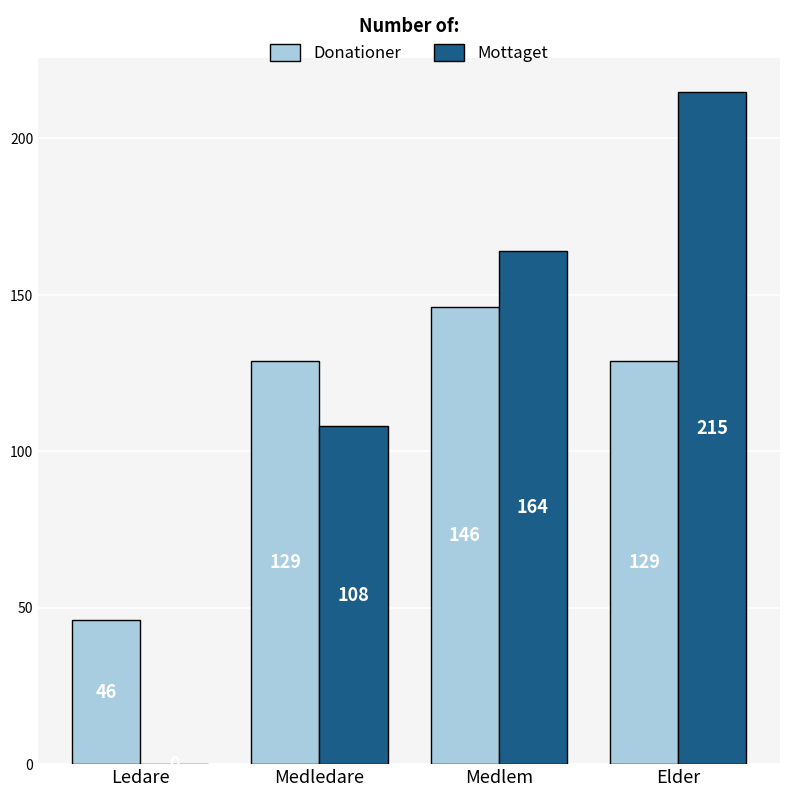

How many groups of bars are there?

4